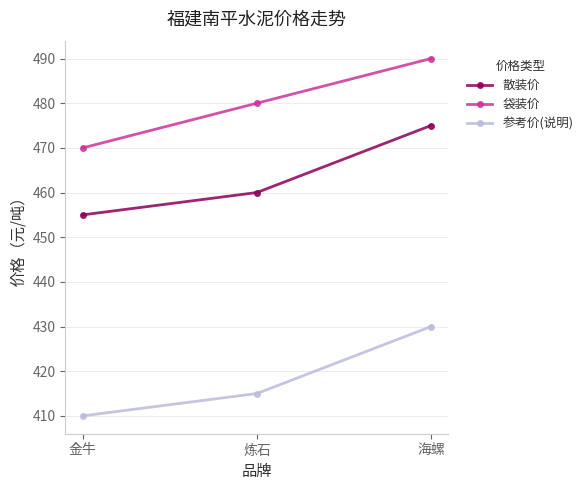

What position from the left is 海螺?

3